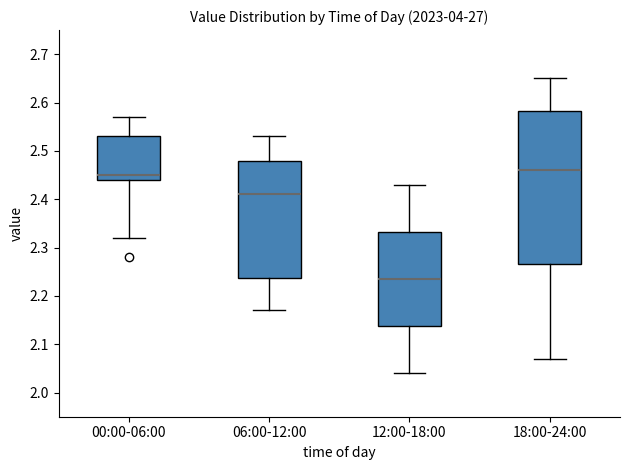

Reading left to right, read every box against the y-axis: the position of its median line, the range the box covers, and the ends of its whiskers. The values are not printed on the chart, so give them approximately, as read against the axis.

00:00-06:00: median 2.45, box 2.44 to 2.53, whiskers 2.32 to 2.57
06:00-12:00: median 2.41, box 2.24 to 2.48, whiskers 2.17 to 2.53
12:00-18:00: median 2.24, box 2.14 to 2.33, whiskers 2.04 to 2.43
18:00-24:00: median 2.46, box 2.27 to 2.58, whiskers 2.07 to 2.65